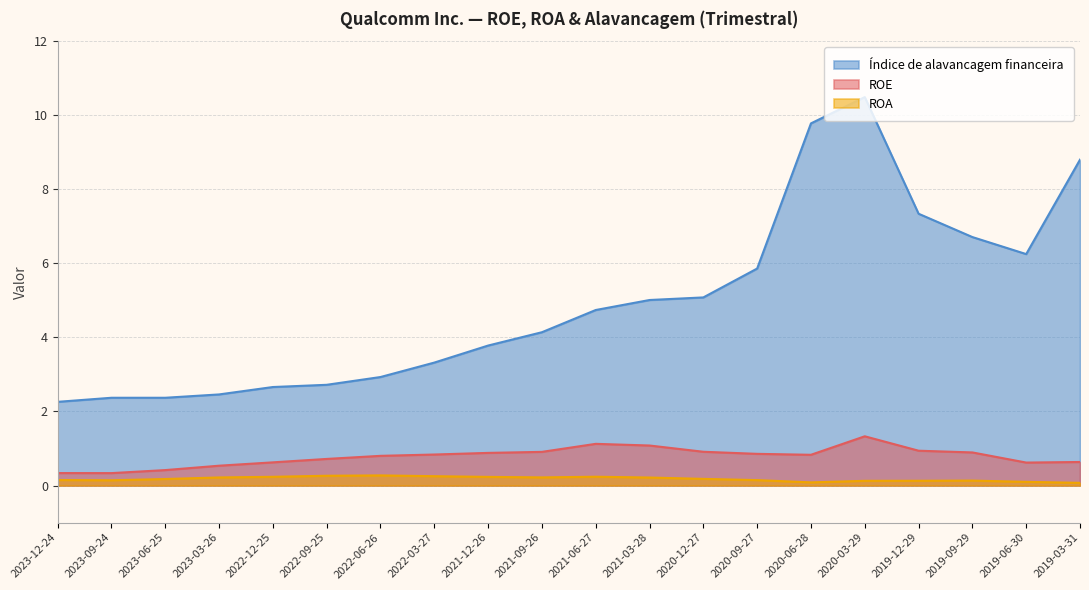

The value of ROE at 2021-06-27 is 1.1. True or false?

True